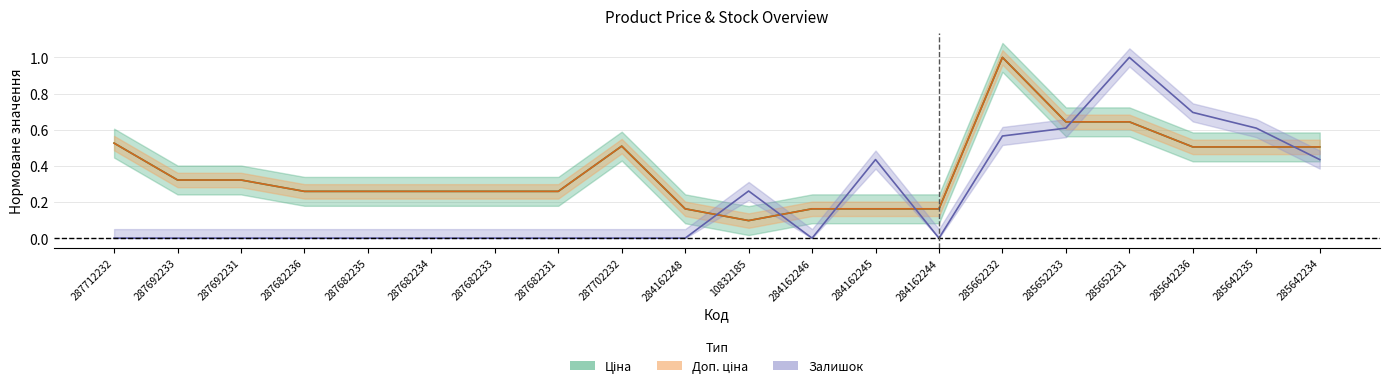

What is the spread (max minus min) of values at 284162246?

0.2